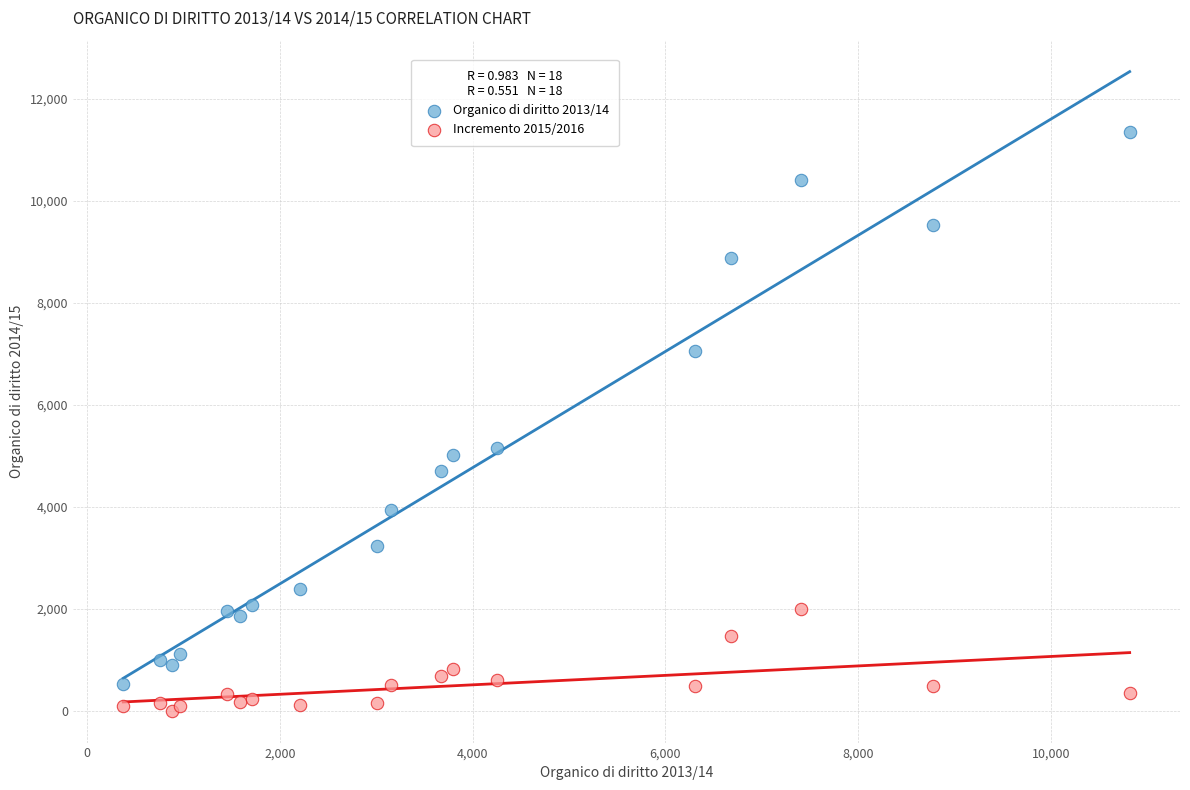

Which series has the largest Y range (max minus min)?

Organico di diritto 2013/14